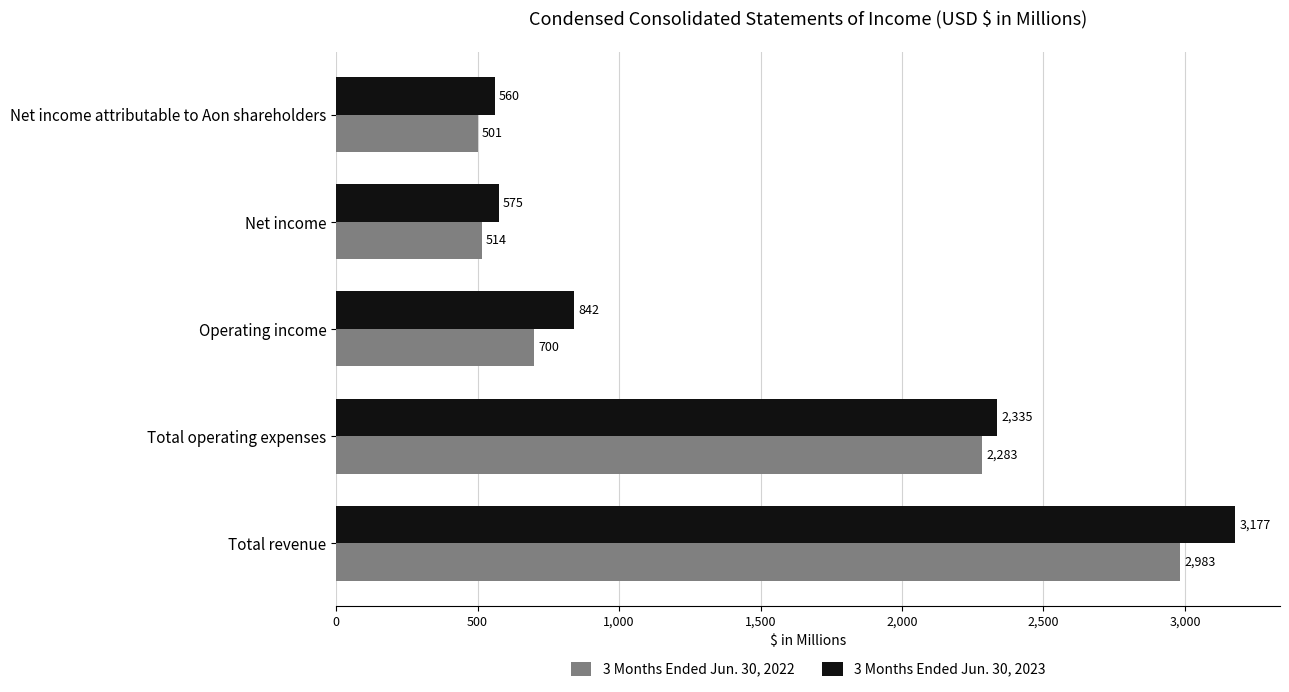

Which series has the largest range (max minus min)?

3 Months Ended Jun. 30, 2023